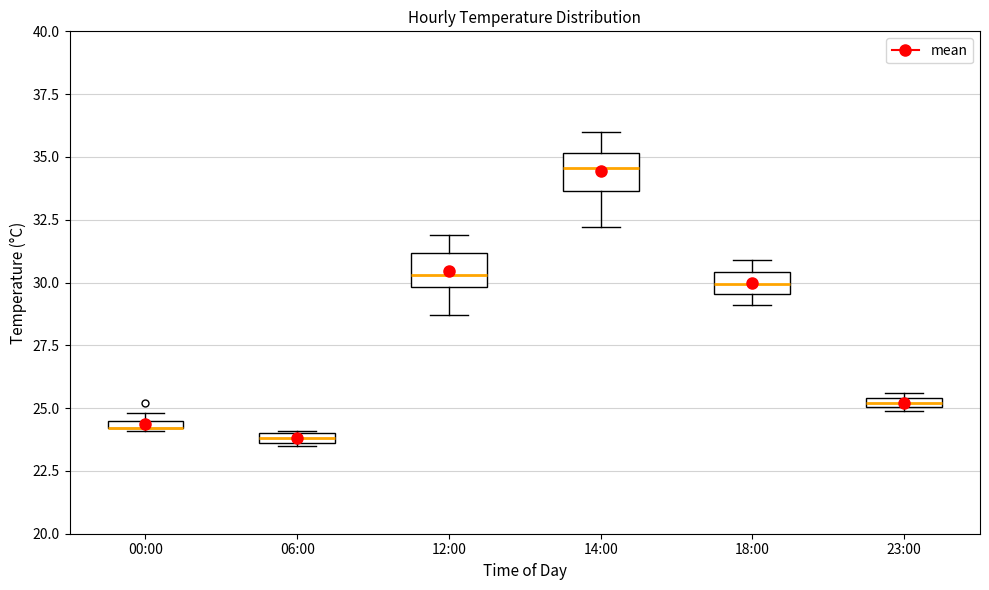

Where is the lower edge of the box for 12:00 on the y-axis? The values are not printed on the chart, so give them approximately, as read against the axis.

30.0